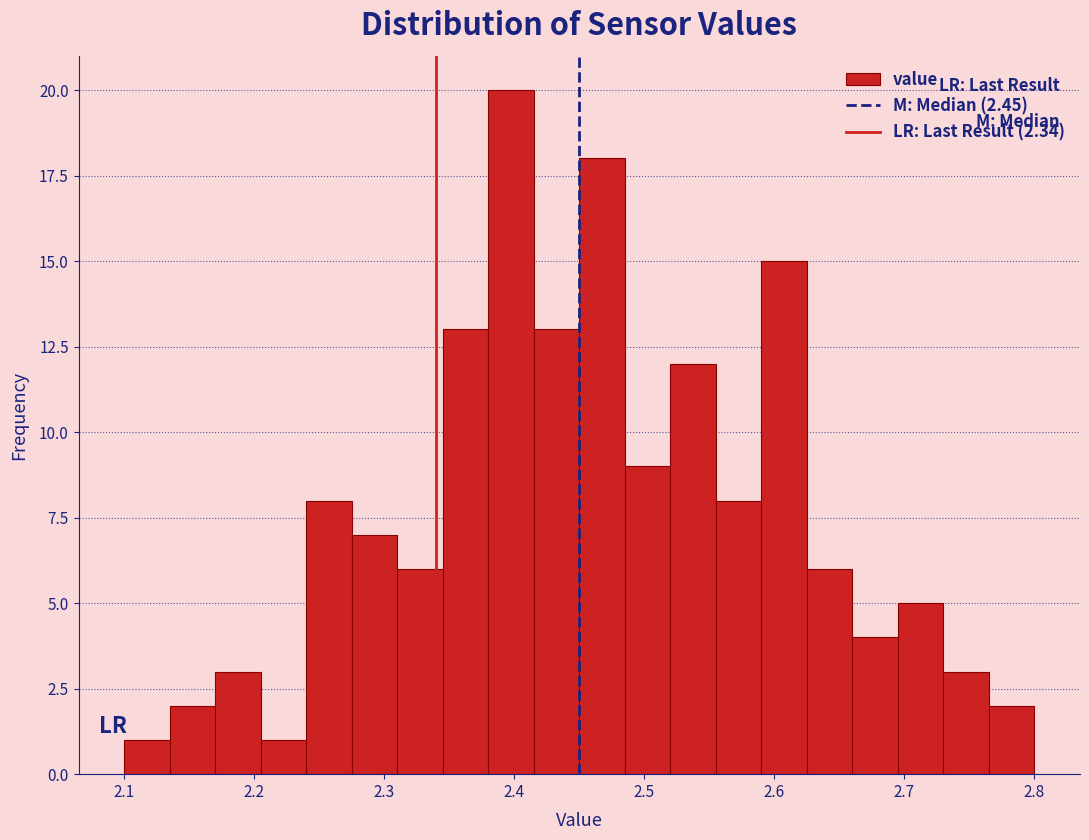

Around what value on the x-axis is the tallest bar? Give the approximate position of its centre, as read against the axis.

2.40